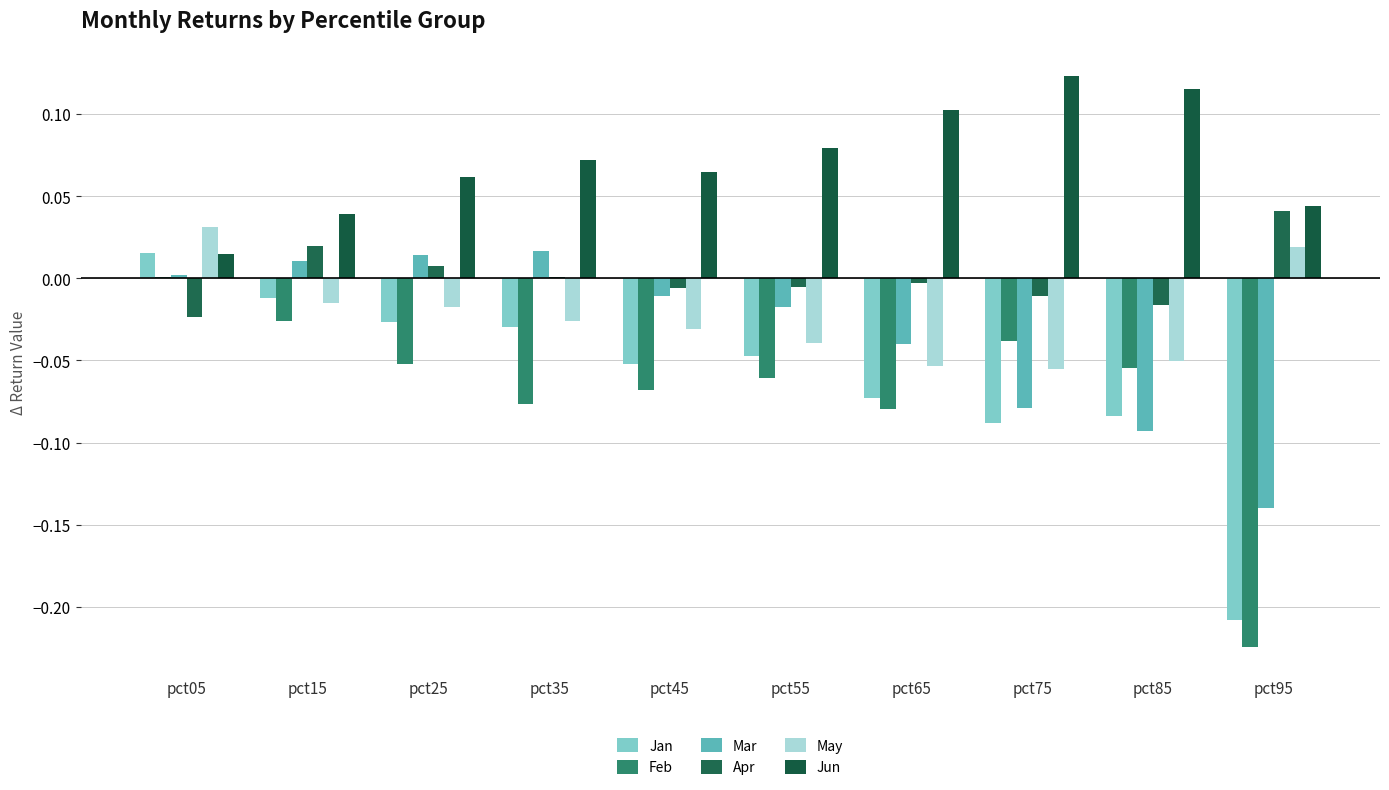

Reading left to right, extract all data points from this chart.

Jan: 0.0	-0.0	-0.0	-0.0	-0.1	-0.0	-0.1	-0.1	-0.1	-0.2
Feb: 0.0	-0.0	-0.1	-0.1	-0.1	-0.1	-0.1	-0.0	-0.1	-0.2
Mar: 0.0	0.0	0.0	0.0	-0.0	-0.0	-0.0	-0.1	-0.1	-0.1
Apr: -0.0	0.0	0.0	0.0	-0.0	-0.0	-0.0	-0.0	-0.0	0.0
May: 0.0	-0.0	-0.0	-0.0	-0.0	-0.0	-0.1	-0.1	-0.1	0.0
Jun: 0.0	0.0	0.1	0.1	0.1	0.1	0.1	0.1	0.1	0.0